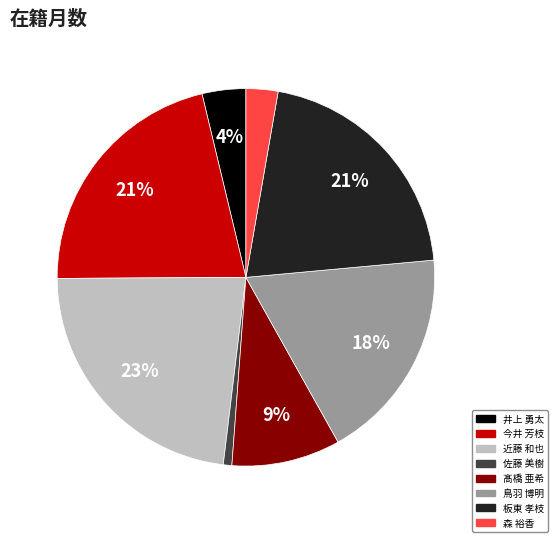

Which category has the biggest portion of the pie?

近藤 和也